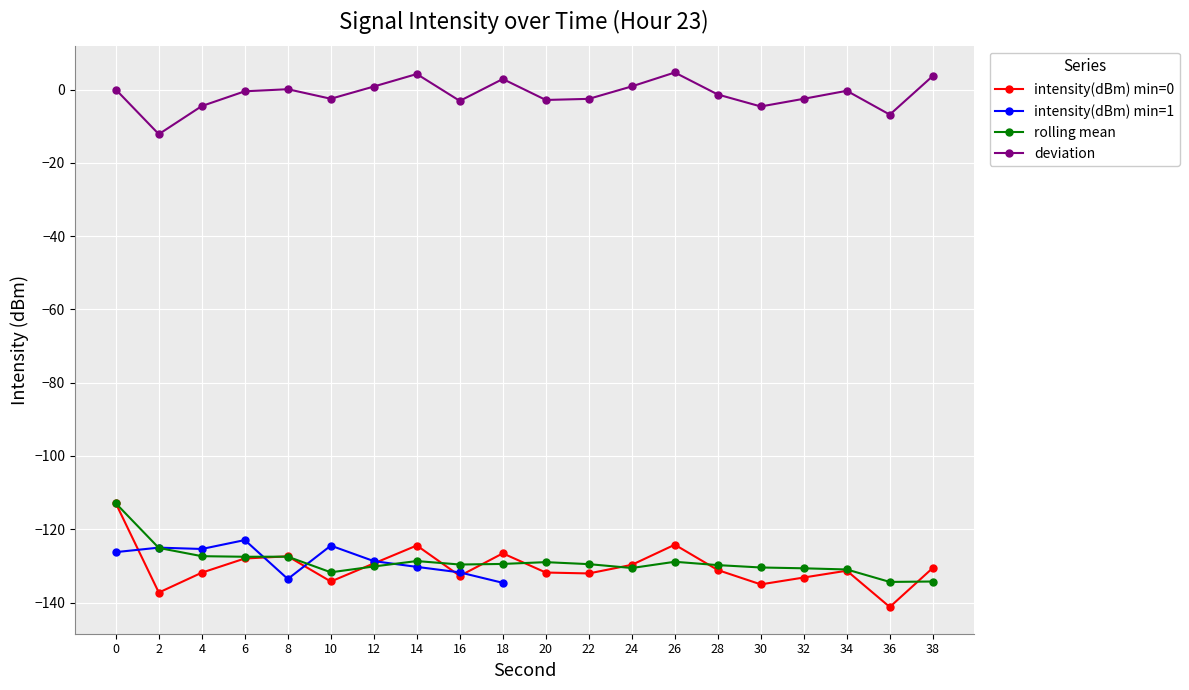

True or false: minute and second intersect in this chart.

False